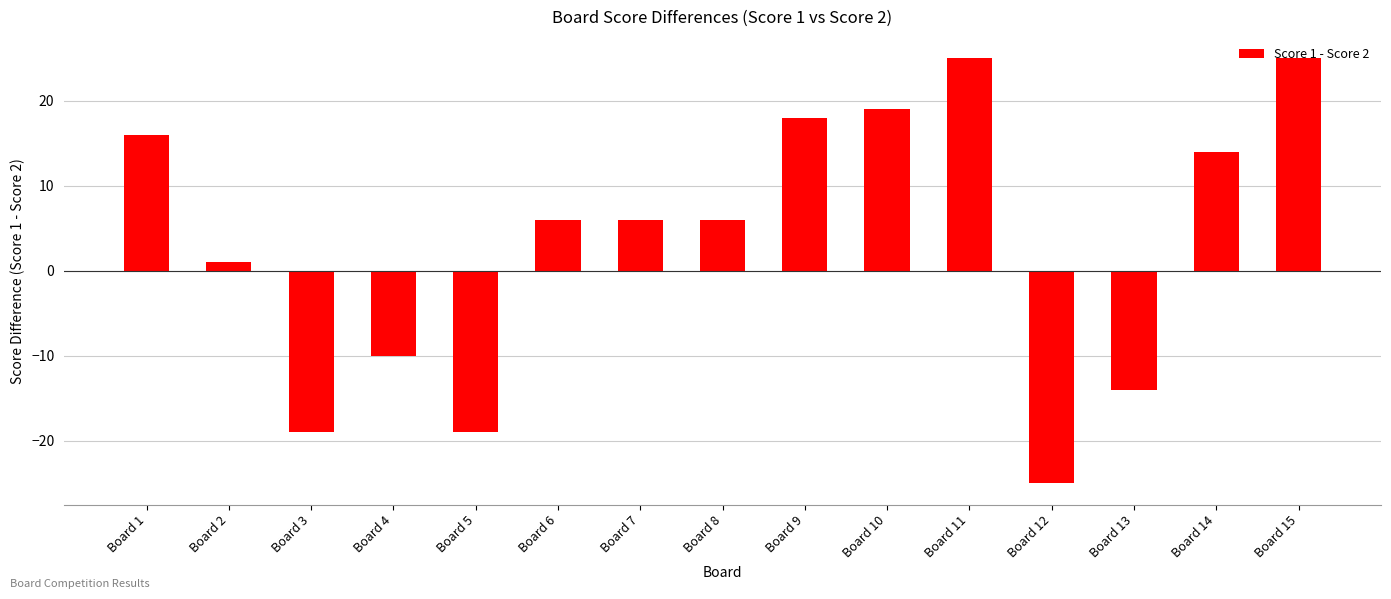

What is the approximate value at Board 8, to the nearest 10?

10